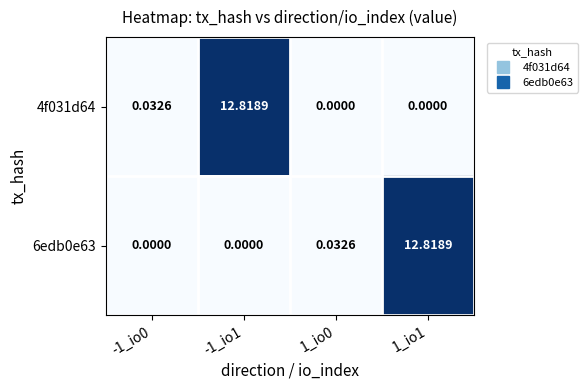

Is the value of 4f031d64 at -1_io1 greater than the value of 6edb0e63 at 1_io0?

Yes